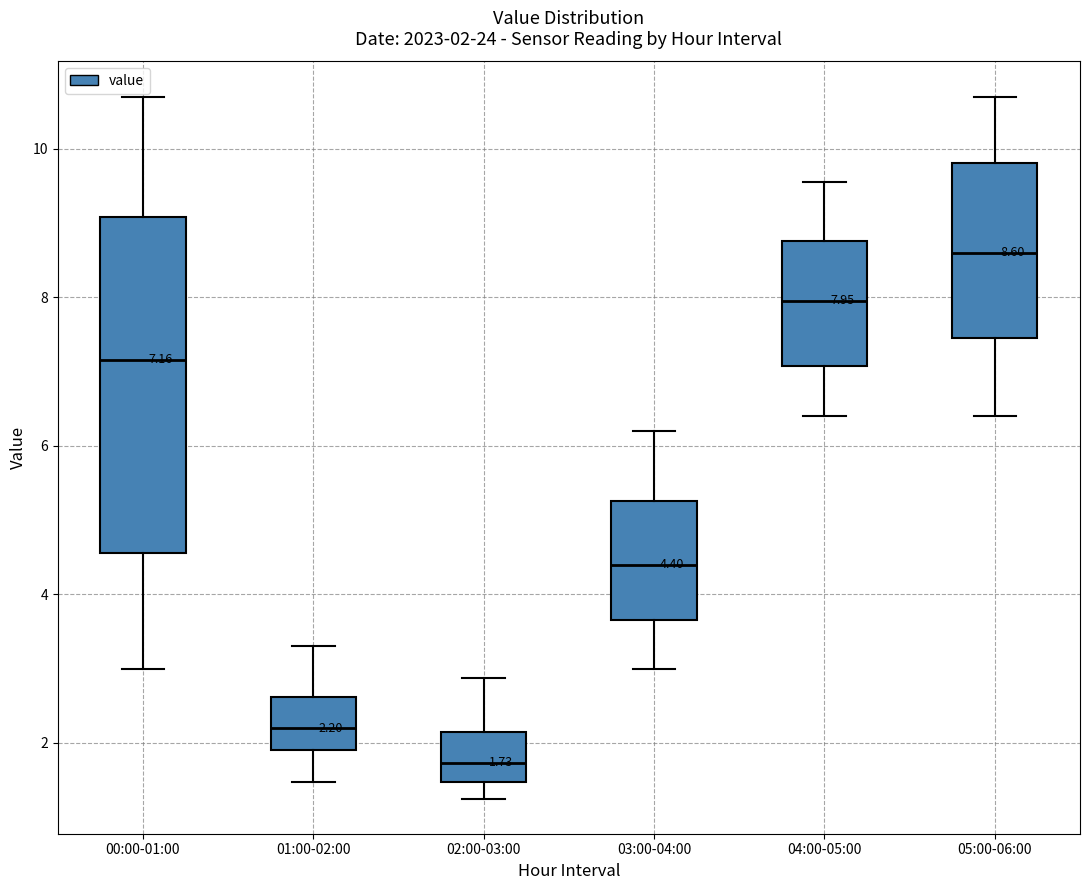

Which box is the tallest, from its lower edge to its upper edge?

00:00-01:00